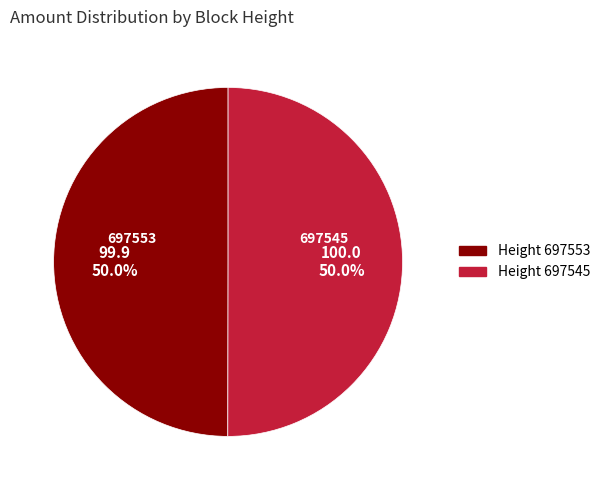

What is the total percentage of Height 697545 and Height 697553?

100.0%